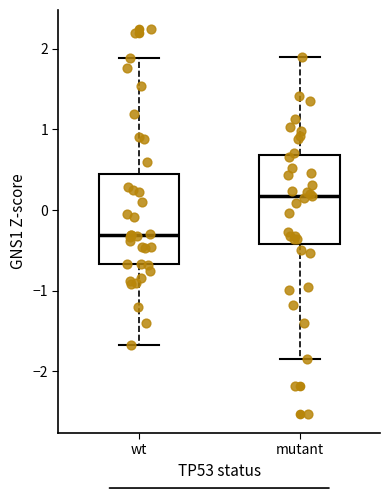

Reading left to right, transcribe this box plot: for each box, give where its median line is, the range the box spans, and where its two whiskers end, as read against the y-axis. The values are not printed on the chart, so give them approximately, as read against the axis.

wt: median -0.3, box -0.7 to 0.4, whiskers -1.7 to 1.9
mutant: median 0.2, box -0.4 to 0.7, whiskers -1.8 to 1.9